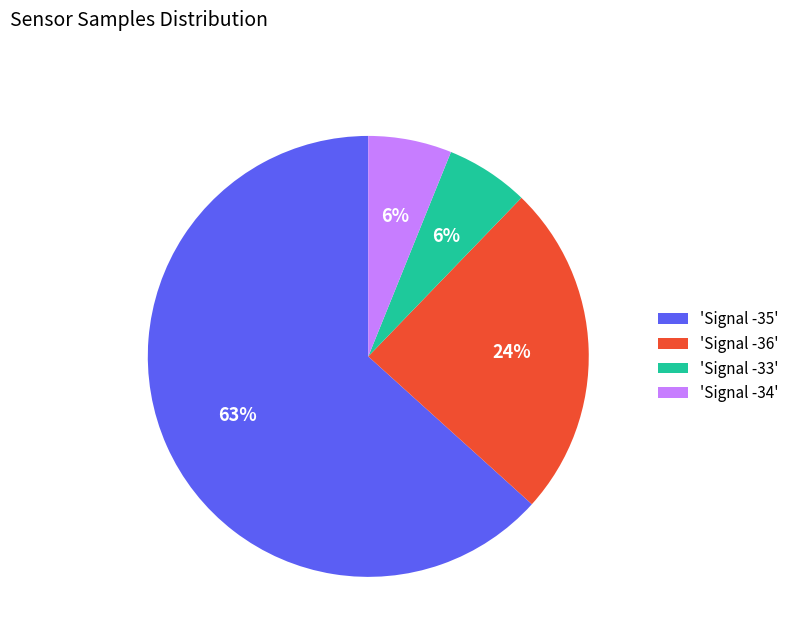

Is the sum of 'Signal -34' and 'Signal -33' greater than half?

No